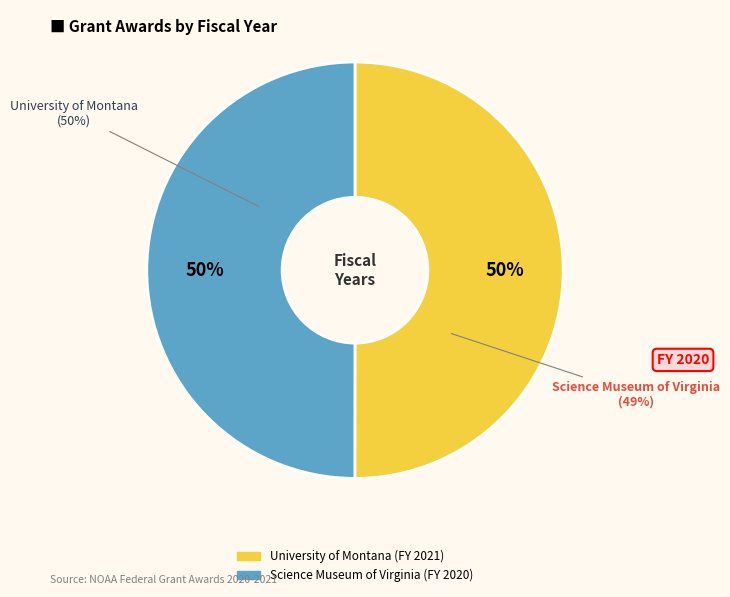

What is the change in value from University of Montana to Science Museum of Virginia?

-1